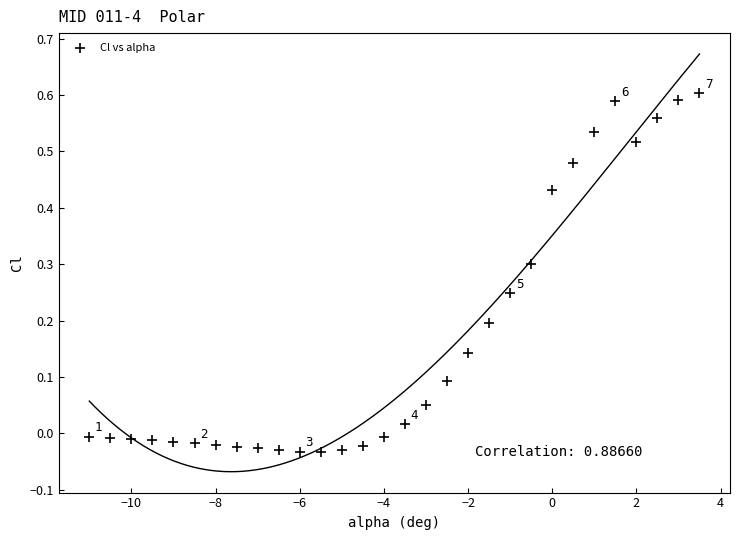

What is the range of X values (max minus min)?

14.5